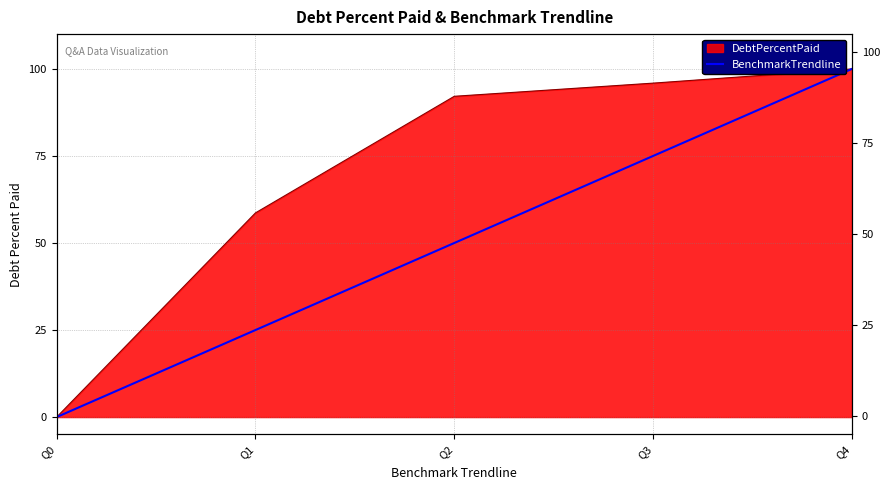

Which category has the lowest value across all series?

Q0